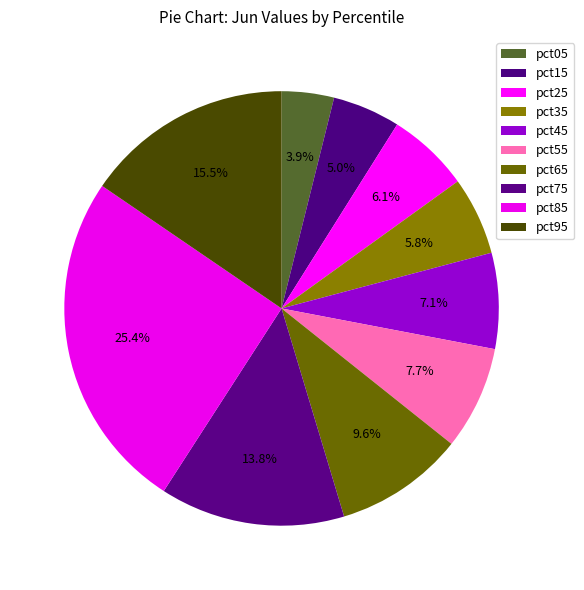

What percentage is the pct55 slice, to the nearest percent?

8%